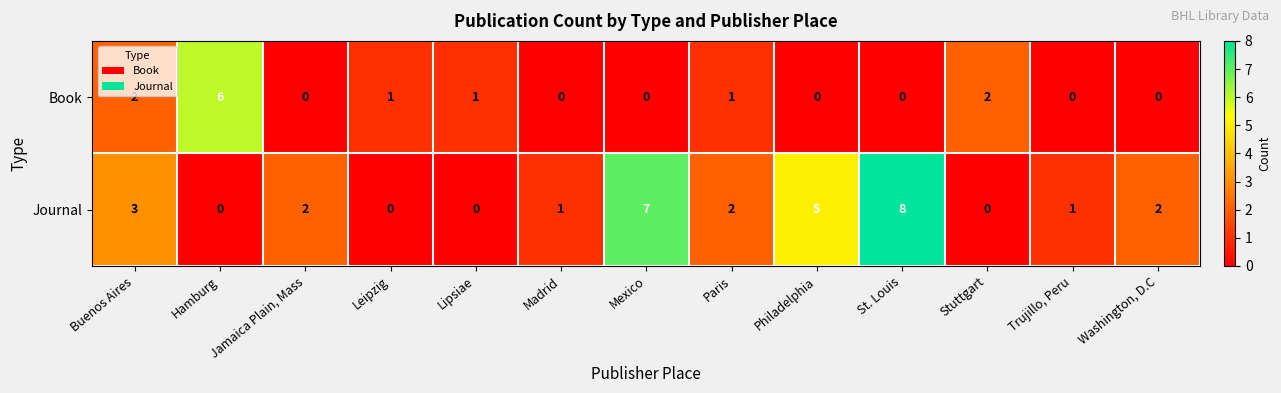

Rank the series by their average value, from lowest to highest.

Book, Journal